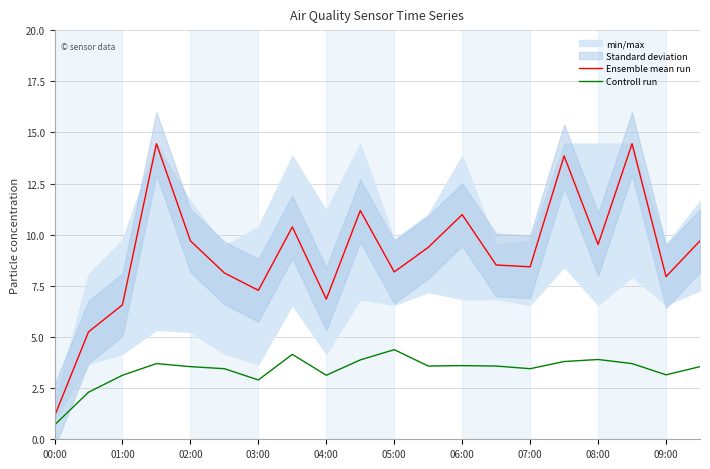

At how many categories does at least one series exceed 5?

19